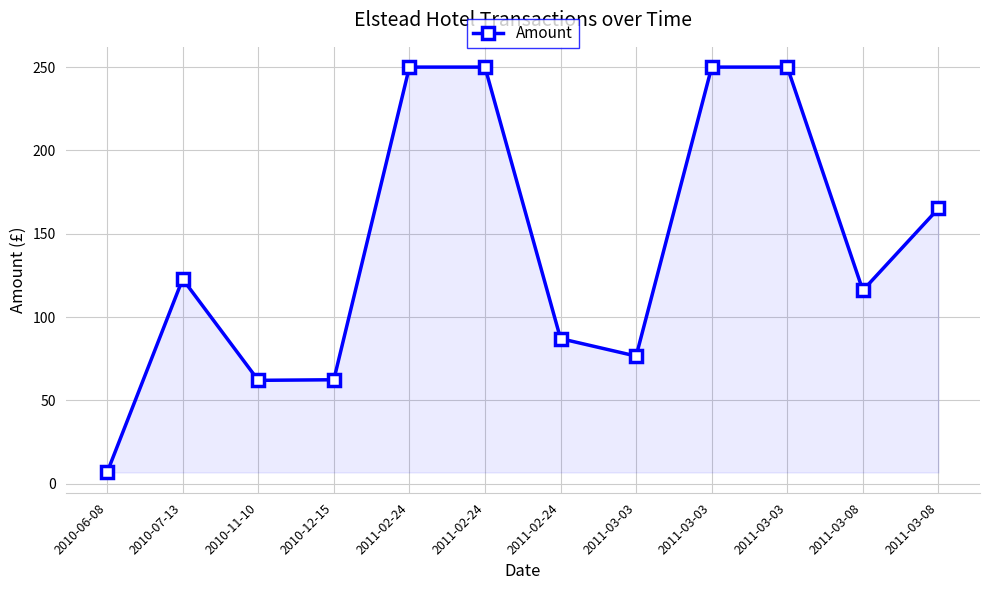

What is the difference between the maximum and minimum values?

243.3